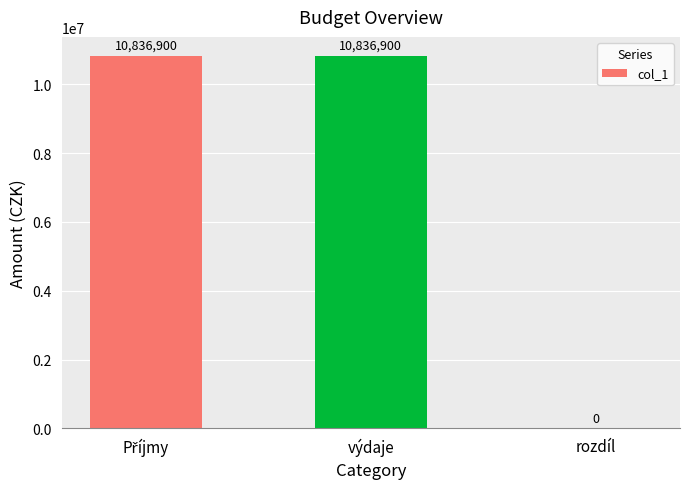

What is the maximum value shown in the chart?

10836900